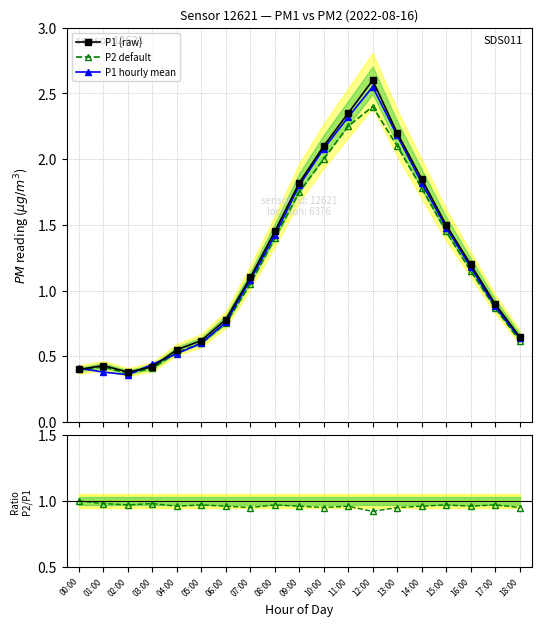

Between 00:00 and 02:00, which series saw the biggest shift?

P1 hourly mean